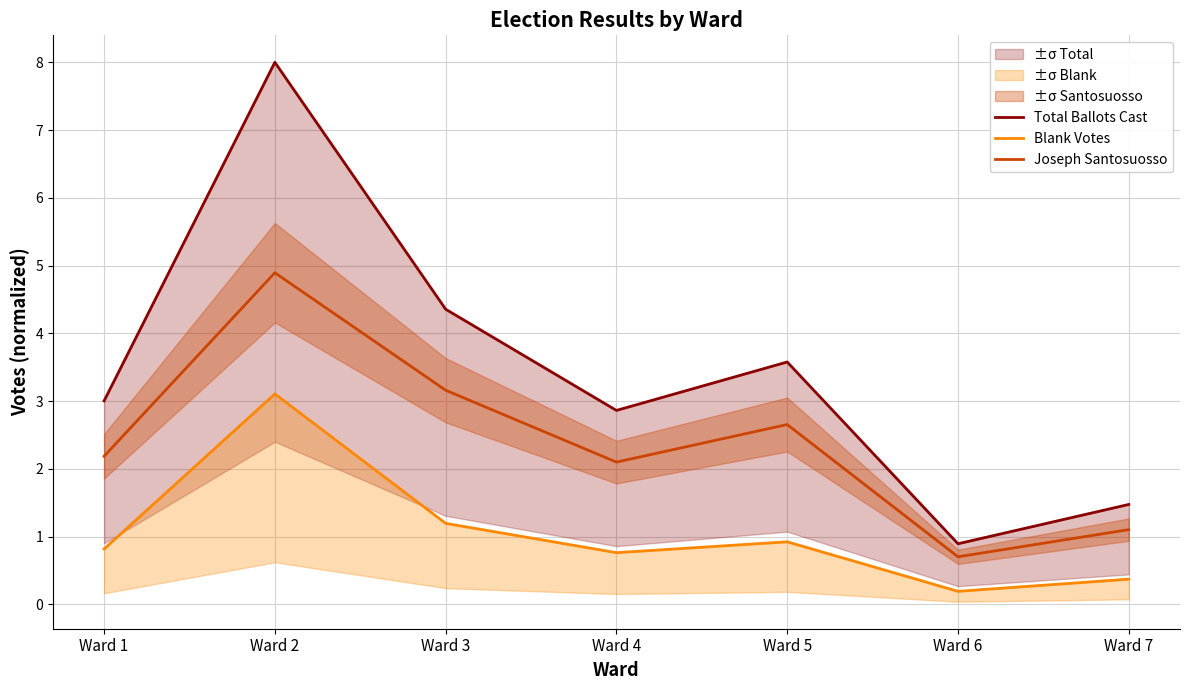

Is this an area chart (filled region under the line)?

No